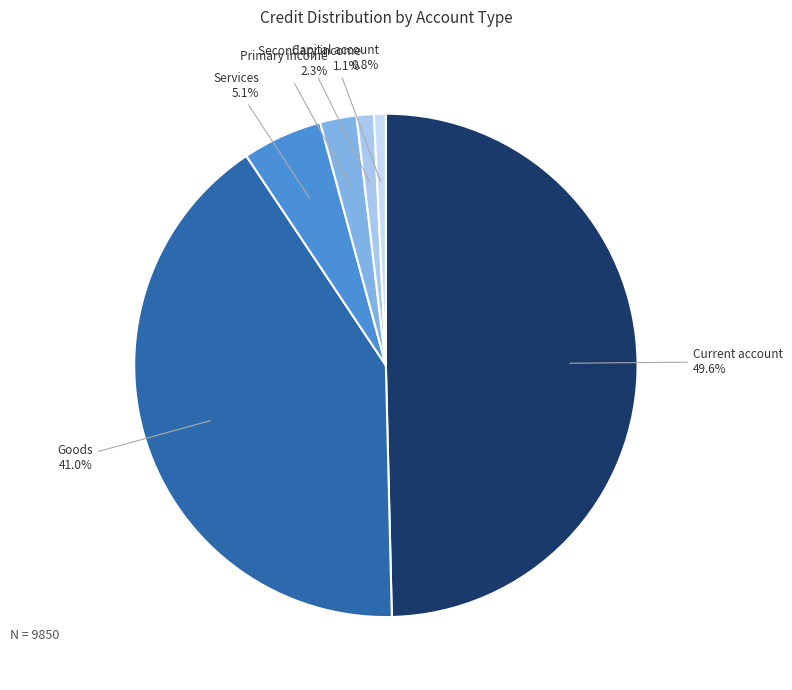

Approximately how many times larger is the value at Capital account compared to Secondary income?

0.7